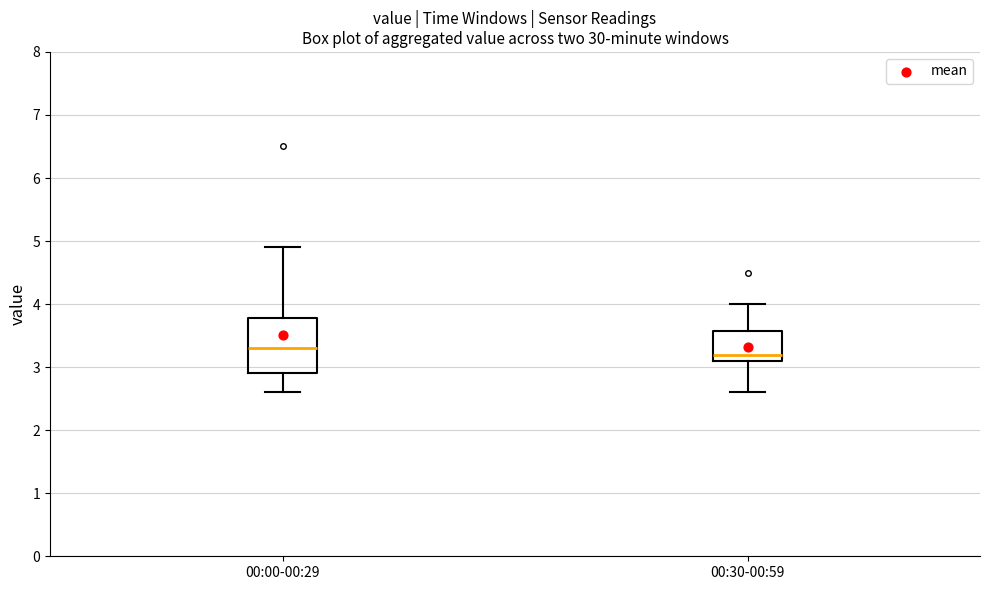

Which box is the tallest, from its lower edge to its upper edge?

00:00-00:29